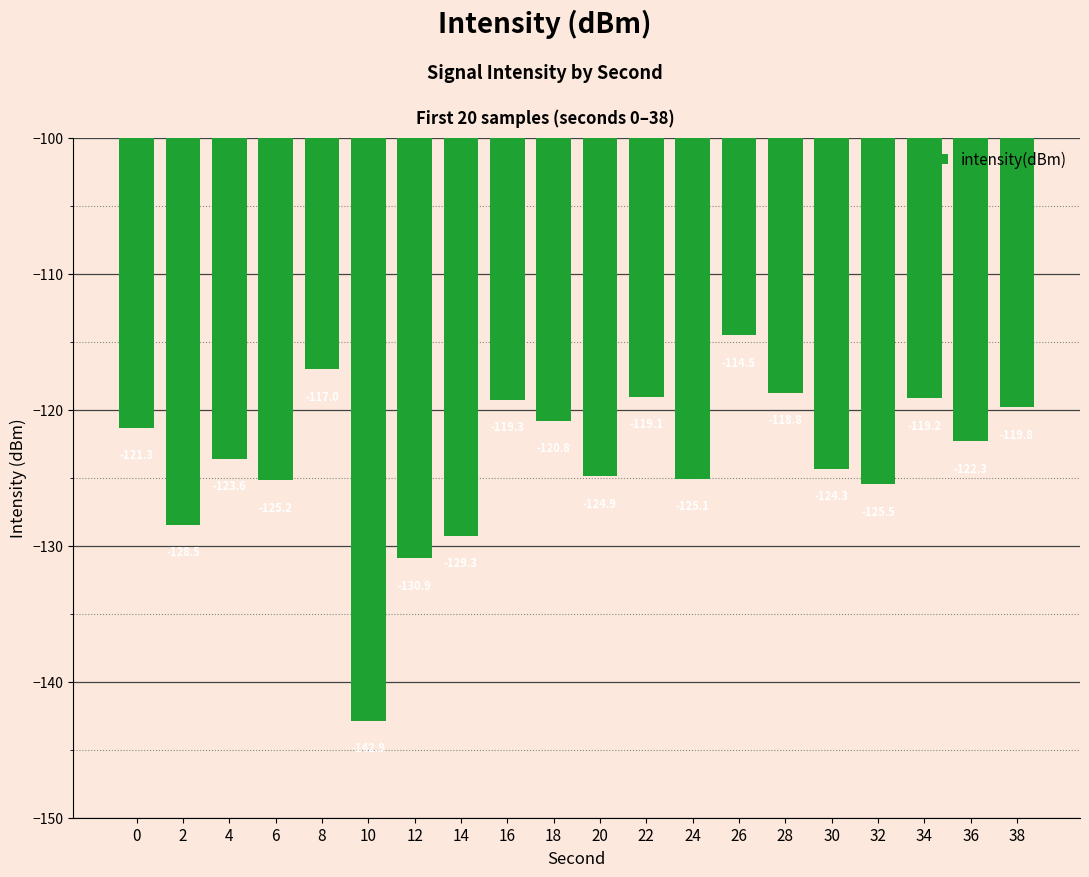

Which category has the lowest value across all series?

10